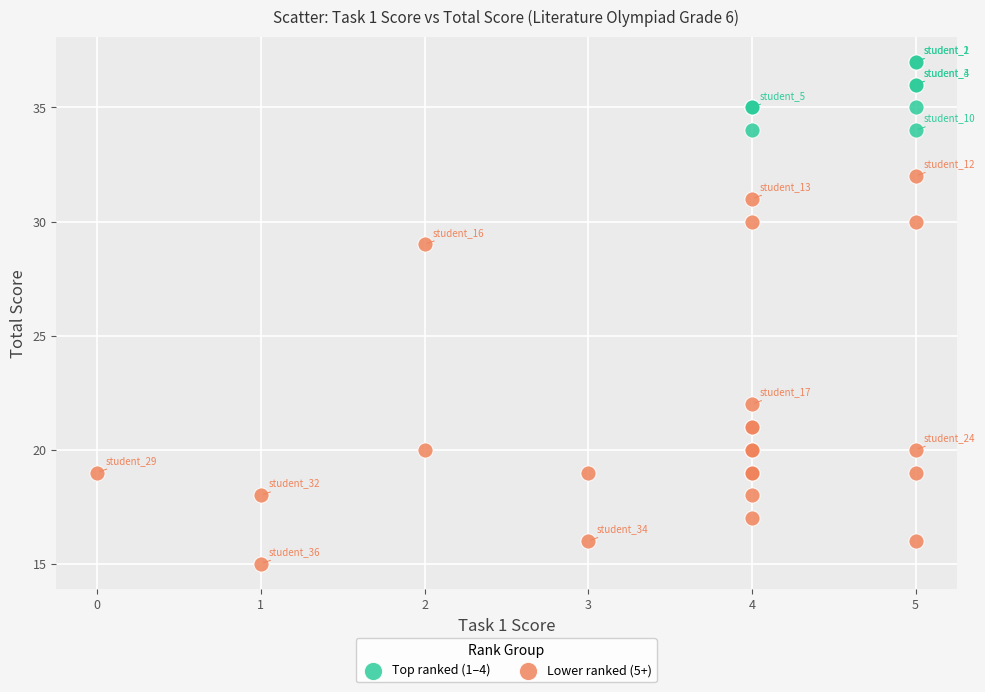

Which series has the widest spread of Y values?

Lower ranked (5+)